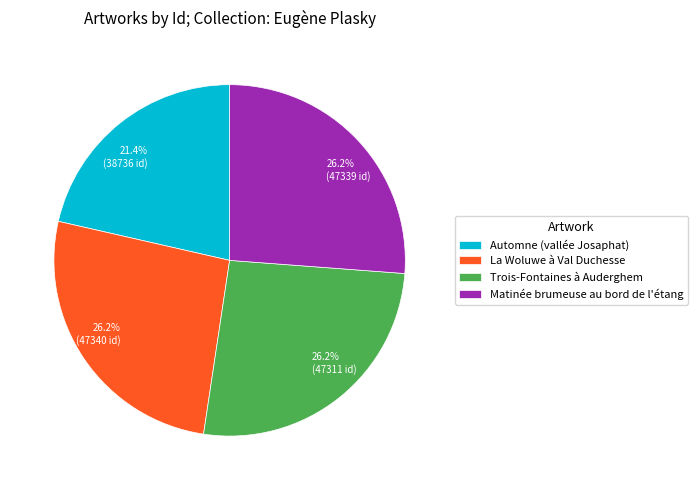

Does La Woluwe à Val Duchesse represent more than half of the total?

No